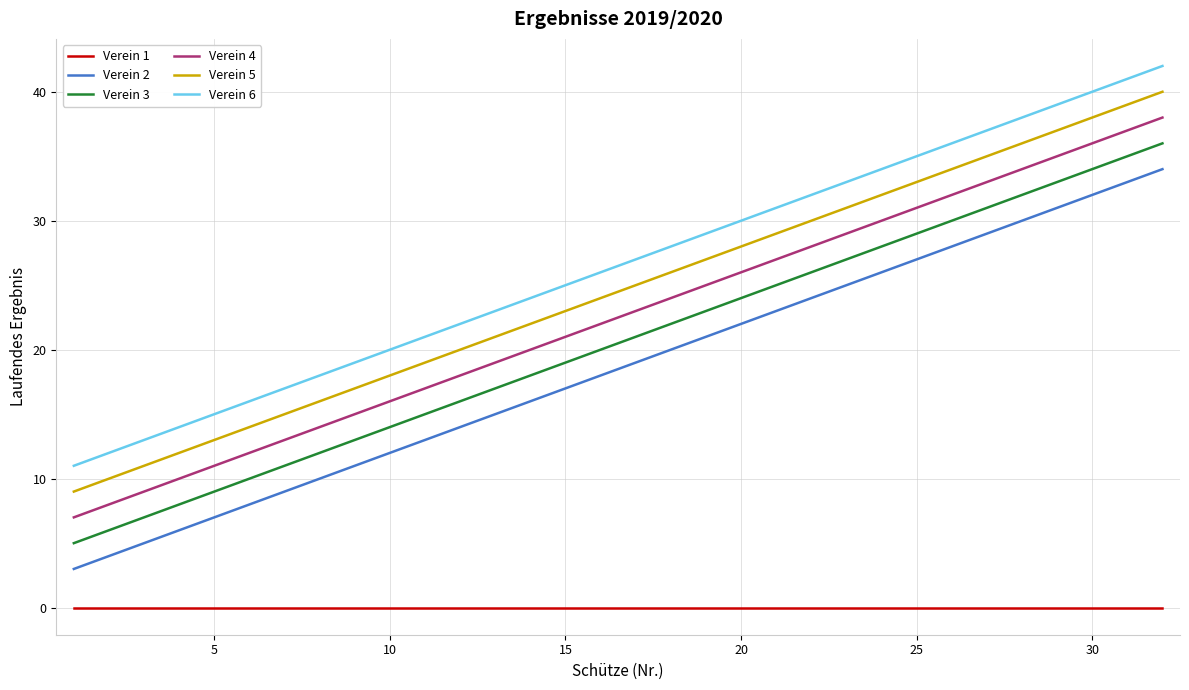

True or false: Verein 4 has more than 0 points higher than both neighbors.

False